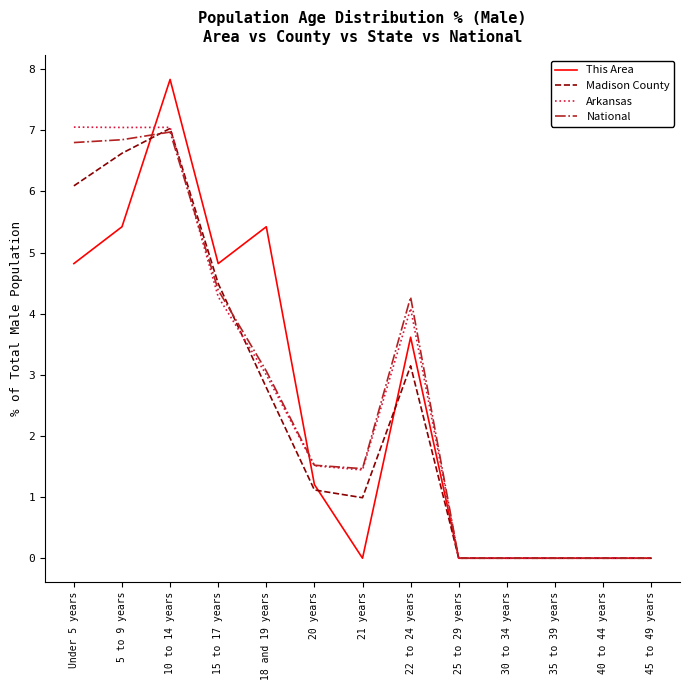

True or false: National has a value of -2.5 at 40 to 44 years.

False